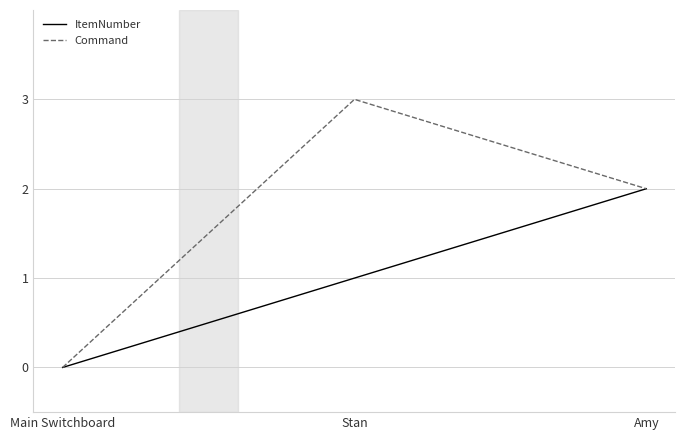

At which category does the chart reach its peak across all series?

Stan